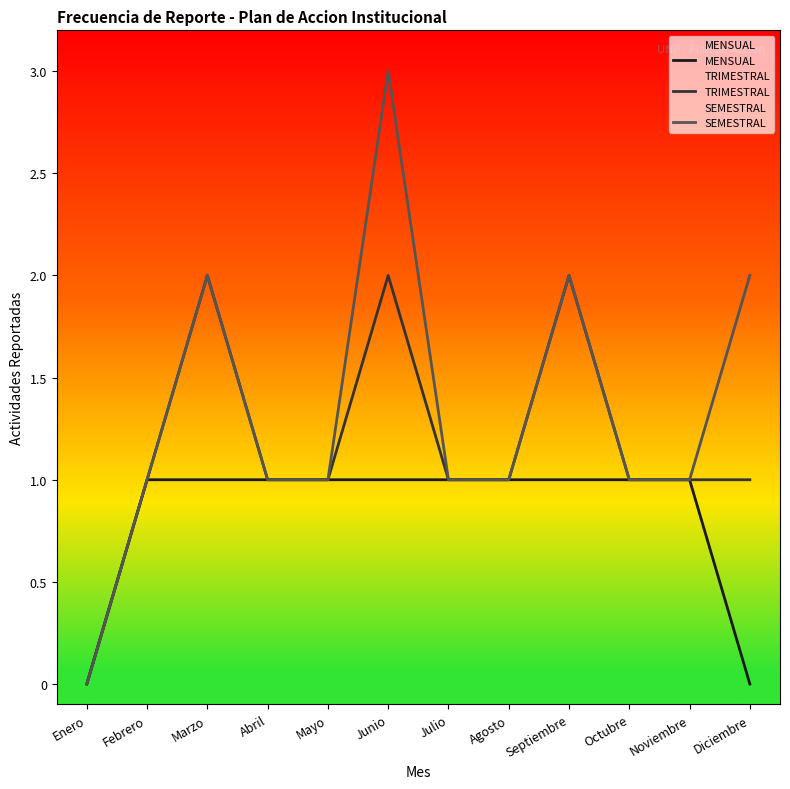

What is the average value of the SEMESTRAL series?

1